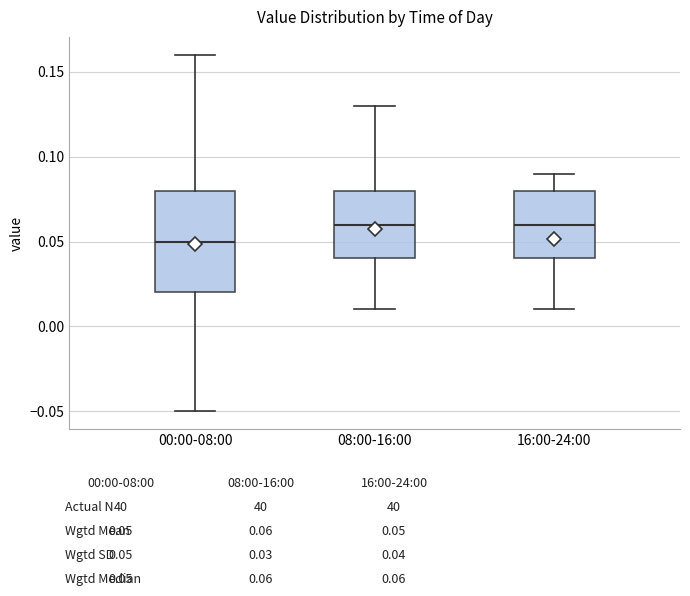

Reading left to right, read every box against the y-axis: the position of its median line, the range the box covers, and the ends of its whiskers. The values are not printed on the chart, so give them approximately, as read against the axis.

00:00-08:00: median 0.05, box 0.02 to 0.08, whiskers -0.05 to 0.16
08:00-16:00: median 0.06, box 0.04 to 0.08, whiskers 0.01 to 0.13
16:00-24:00: median 0.06, box 0.04 to 0.08, whiskers 0.01 to 0.09